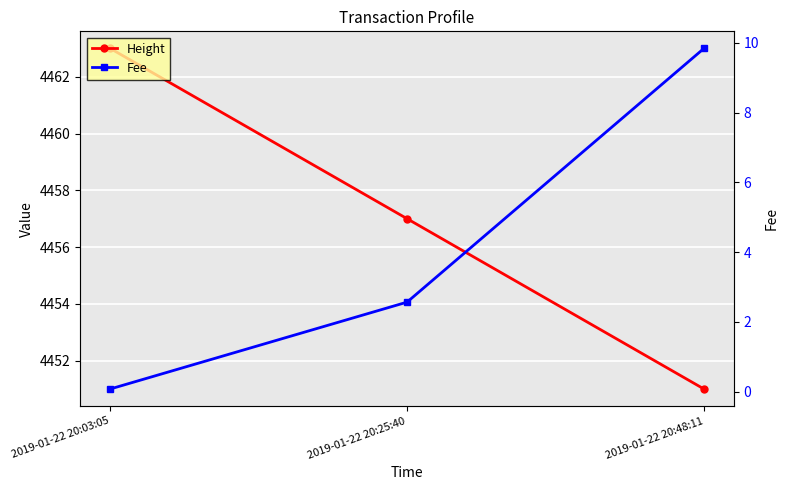

At which category does the chart reach its peak across all series?

2019-01-22 20:03:05